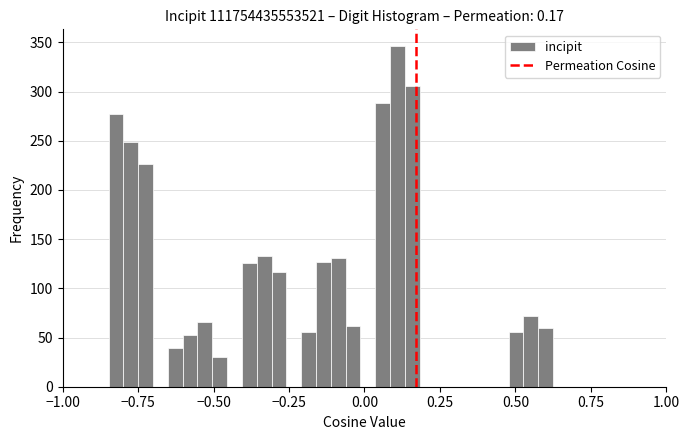

Around what value on the x-axis is the tallest bar? Give the approximate position of its centre, as read against the axis.

0.10